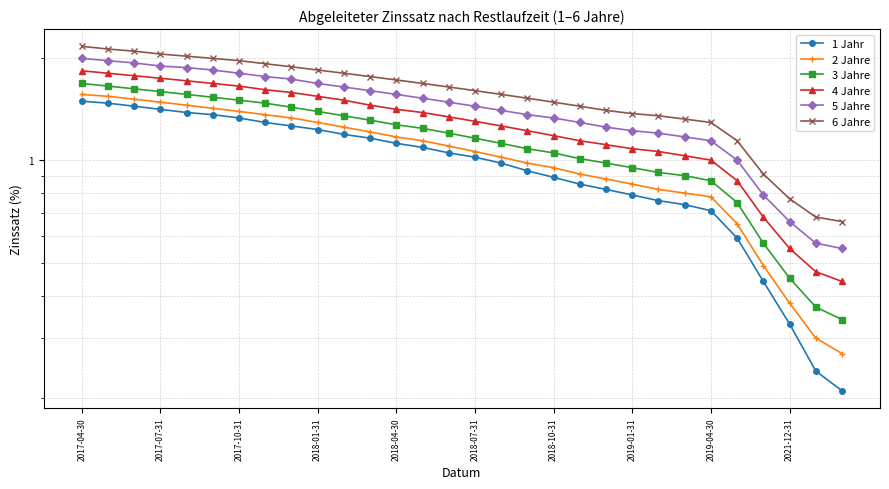

Reading right to left, extract all data points from this chart.

1 Jahr: 0.2	0.2	0.3	0.4	0.6	0.7	0.7	0.8	0.8	0.8	0.8	0.9	0.9	1.0	1.0	1.1	1.1	1.1	1.2	1.2	1.2	1.3	1.3	1.3	1.4	1.4	1.4	1.4	1.5	1.5
2 Jahre: 0.3	0.3	0.4	0.5	0.7	0.8	0.8	0.8	0.8	0.9	0.9	0.9	1.0	1.0	1.1	1.1	1.1	1.2	1.2	1.2	1.3	1.3	1.4	1.4	1.4	1.4	1.5	1.5	1.5	1.6
3 Jahre: 0.3	0.4	0.5	0.6	0.8	0.9	0.9	0.9	0.9	1.0	1.0	1.1	1.1	1.1	1.2	1.2	1.2	1.3	1.3	1.4	1.4	1.4	1.5	1.5	1.5	1.6	1.6	1.6	1.6	1.7
4 Jahre: 0.4	0.5	0.6	0.7	0.9	1.0	1.0	1.1	1.1	1.1	1.1	1.2	1.2	1.3	1.3	1.3	1.4	1.4	1.4	1.5	1.5	1.6	1.6	1.6	1.7	1.7	1.7	1.8	1.8	1.8
5 Jahre: 0.6	0.6	0.7	0.8	1.0	1.1	1.2	1.2	1.2	1.2	1.3	1.3	1.4	1.4	1.4	1.5	1.5	1.6	1.6	1.6	1.7	1.7	1.8	1.8	1.8	1.9	1.9	1.9	2.0	2.0
6 Jahre: 0.7	0.7	0.8	0.9	1.1	1.3	1.3	1.4	1.4	1.4	1.4	1.5	1.5	1.6	1.6	1.6	1.7	1.7	1.8	1.8	1.8	1.9	1.9	2.0	2.0	2.0	2.0	2.1	2.1	2.2